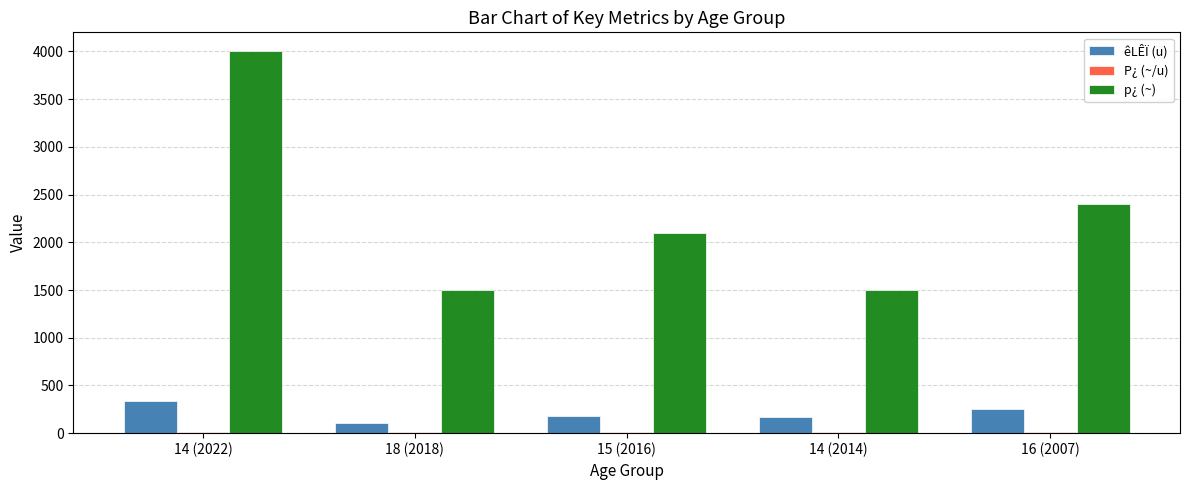

At which category is the sum across all series the highest?

14 (2022)